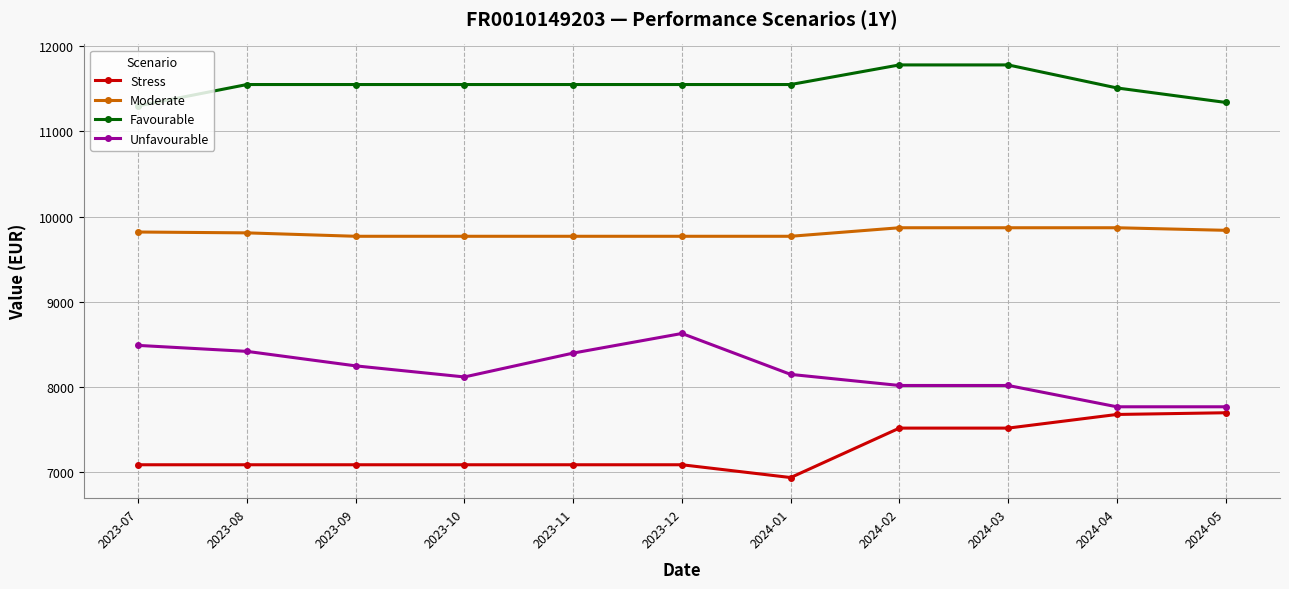

Rank the series by their average value, from highest to lowest.

Favourable, Moderate, Unfavourable, Stress